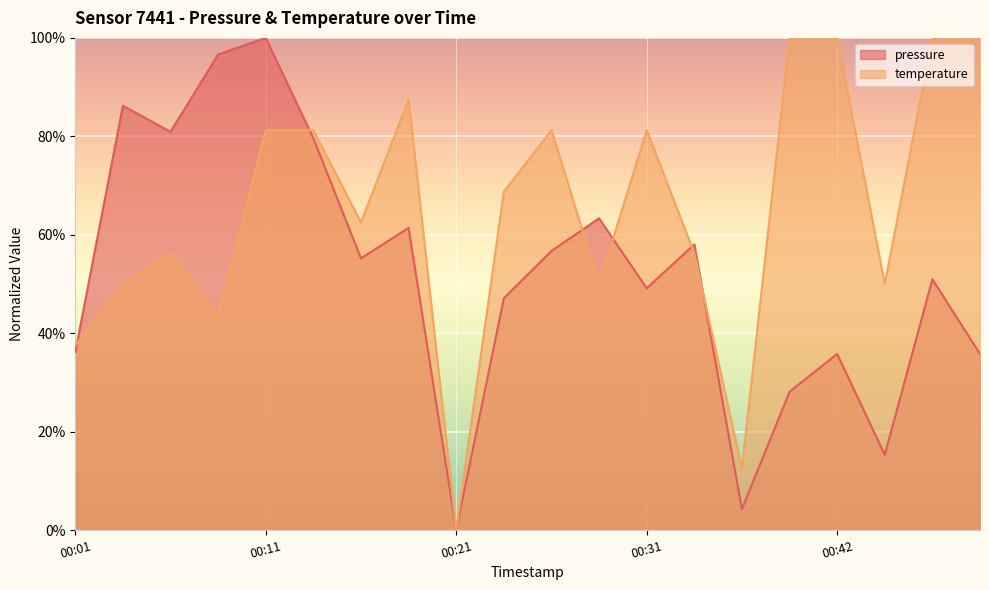

How many lines are shown in the chart?

2